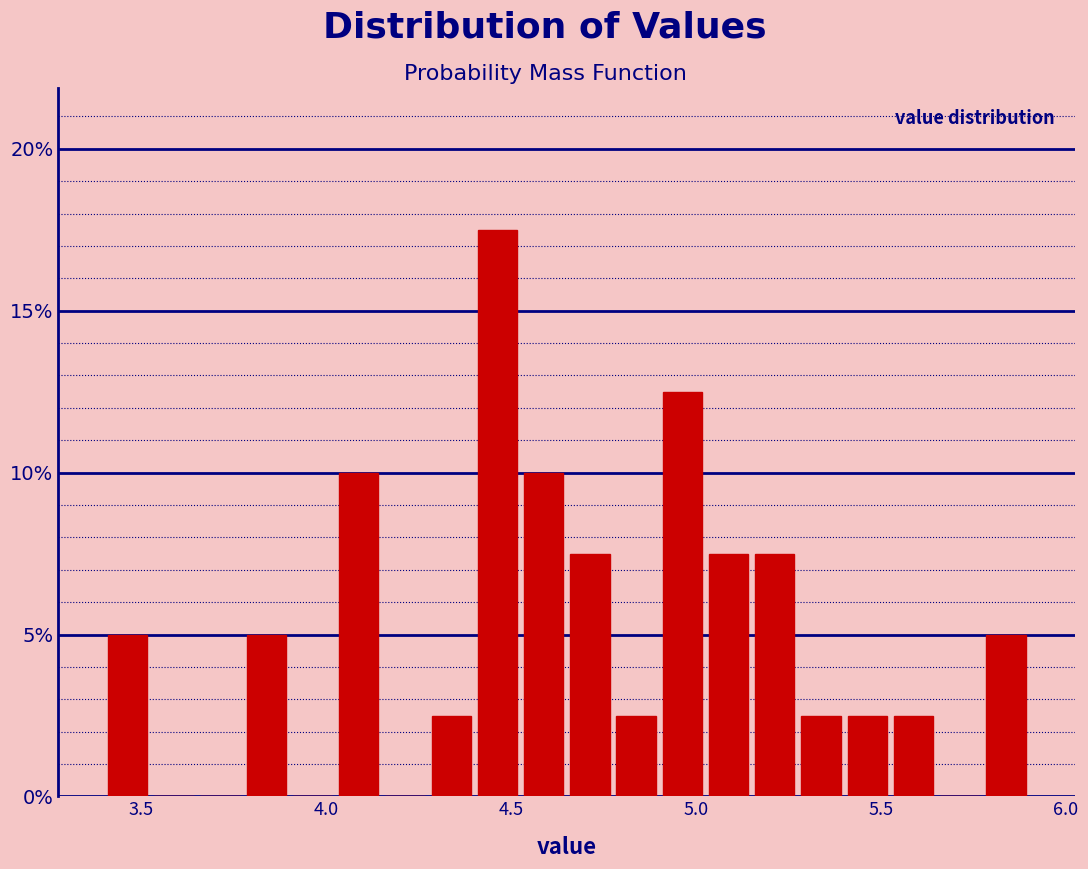

Around what value on the x-axis is the tallest bar? Give the approximate position of its centre, as read against the axis.

4.45